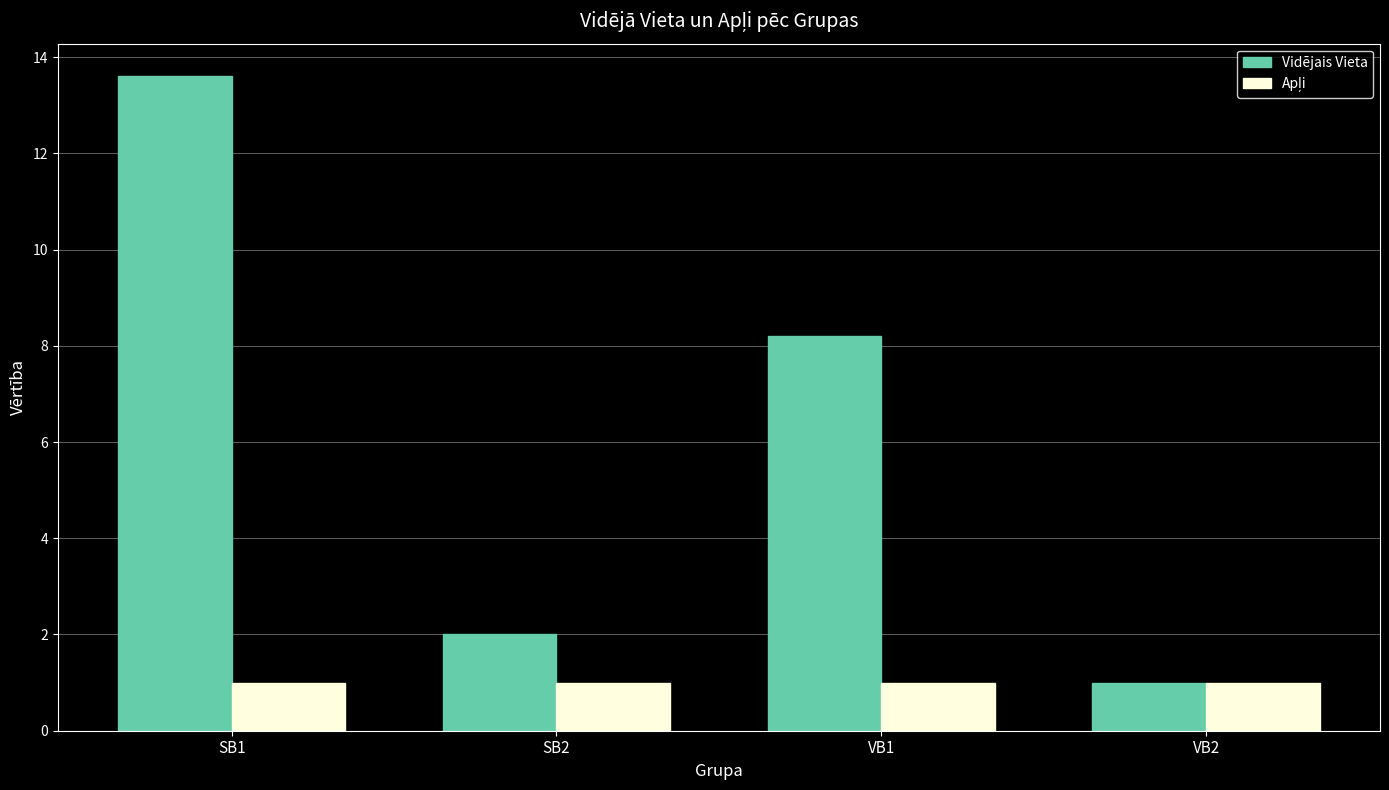

At which category is the sum across all series the highest?

SB1